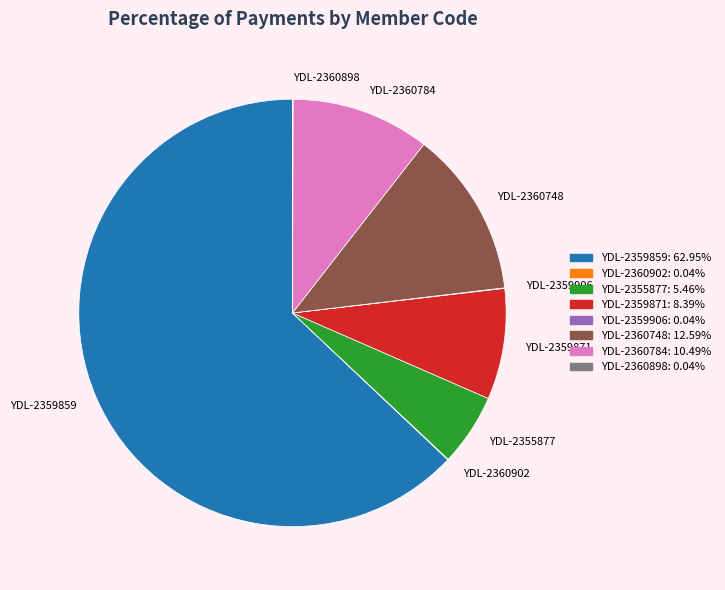

Which slice represents more than half of the pie?

YDL-2359859